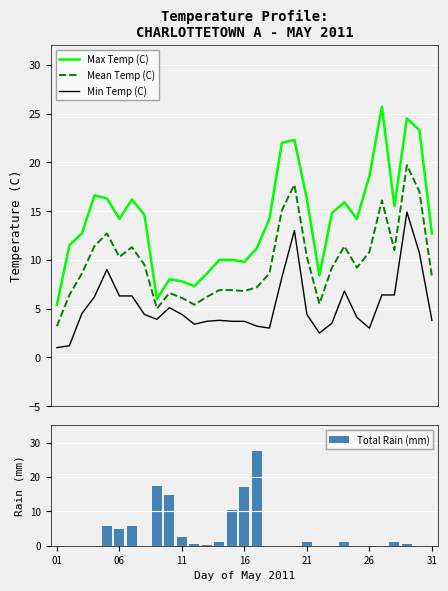

The Total Rain (mm) series shows 24.0 at 9. True or false?

False